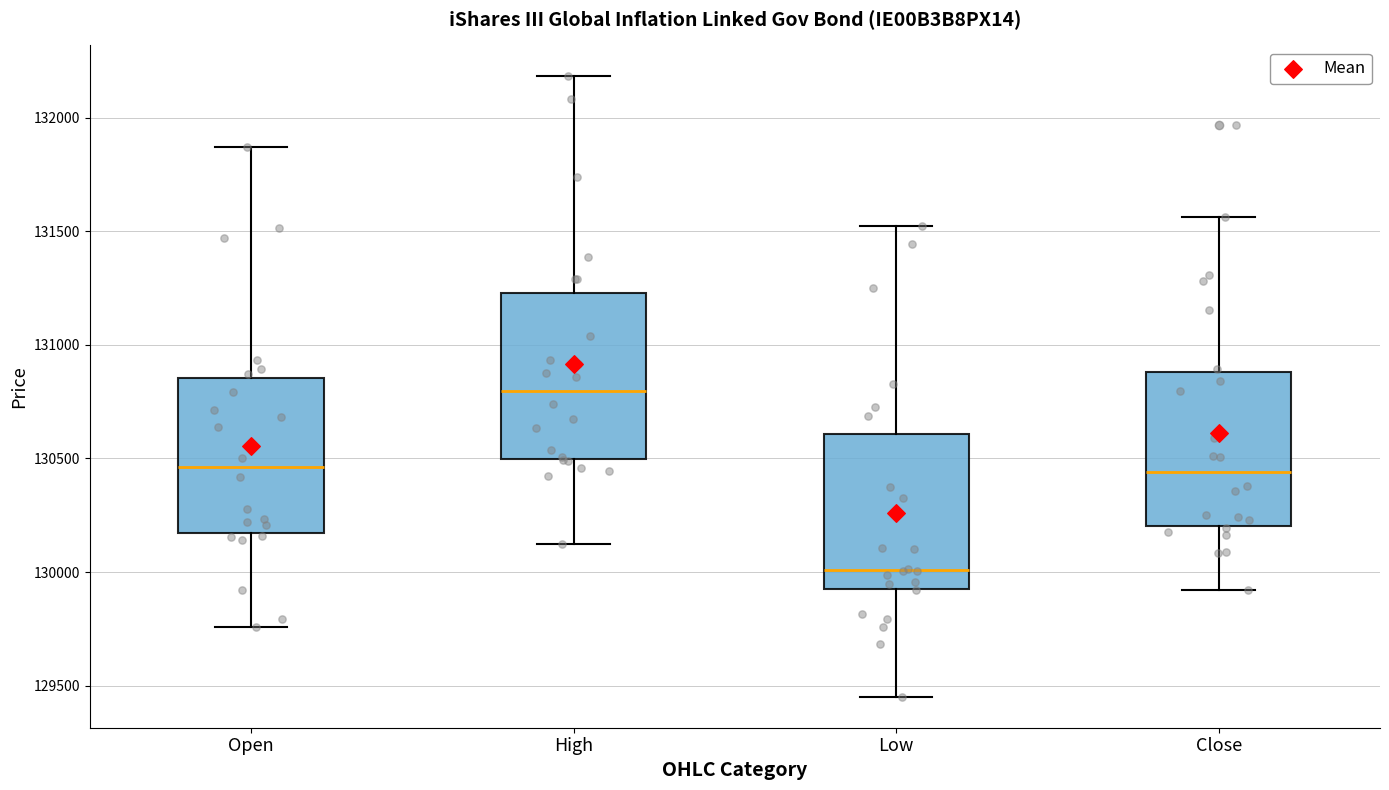

Which box's median line is the lowest?

Low